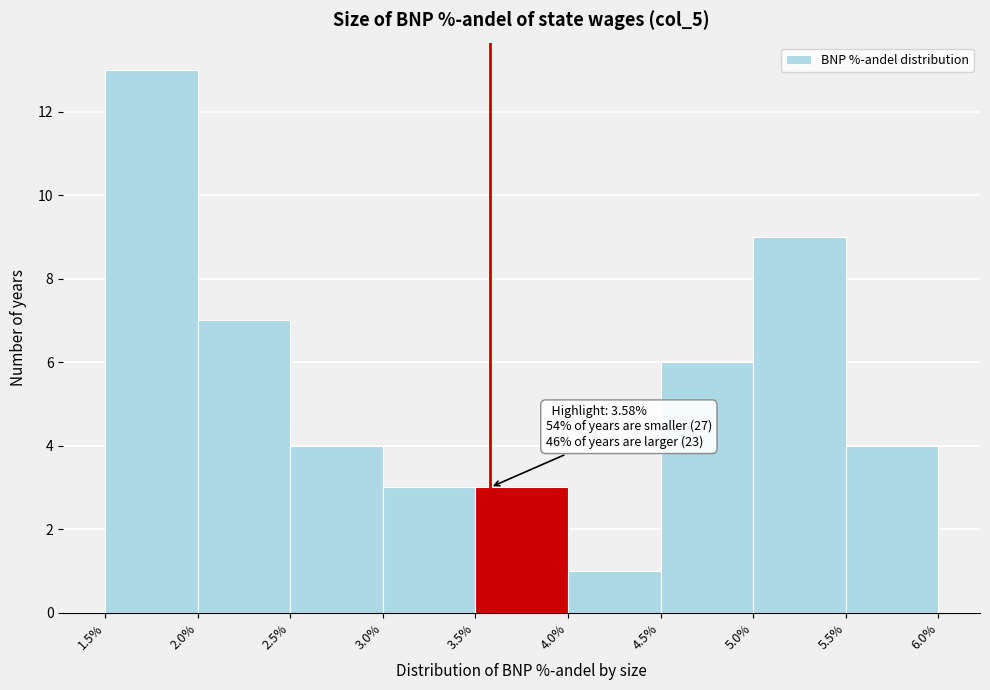

Which range on the x-axis has the tallest bar?

1.5% to 2.0%